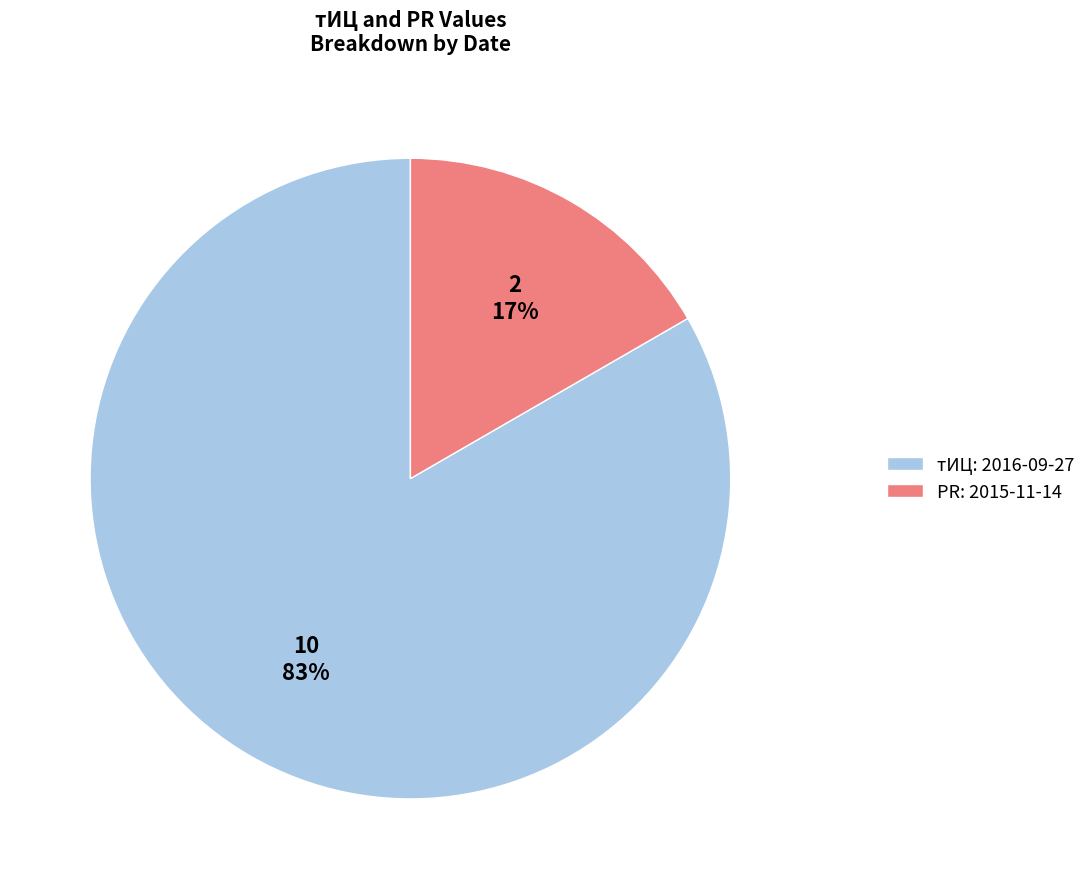

True or false: PR: 2015-11-14 accounts for 17% of the total.

True